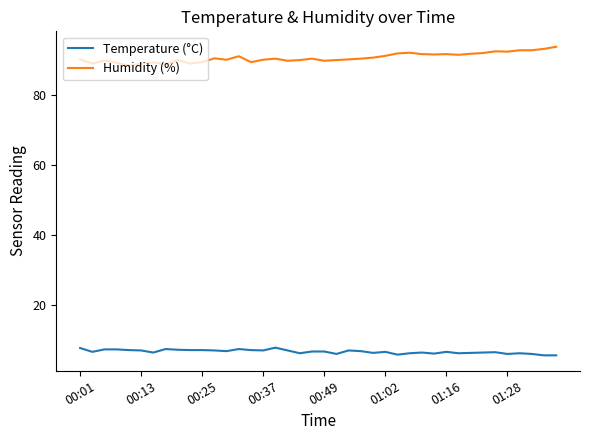

What is the difference between the maximum and minimum values in the Temperature (°C) series?

2.2